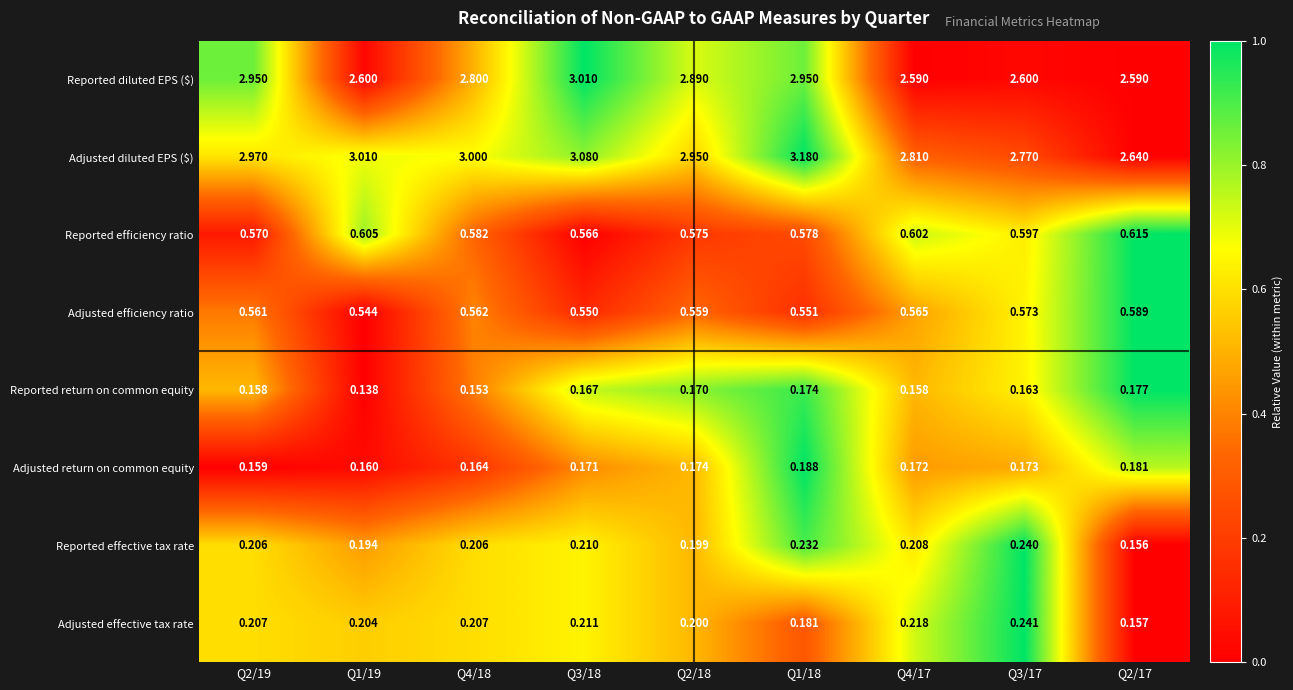

At how many categories does at least one series exceed 0?

9